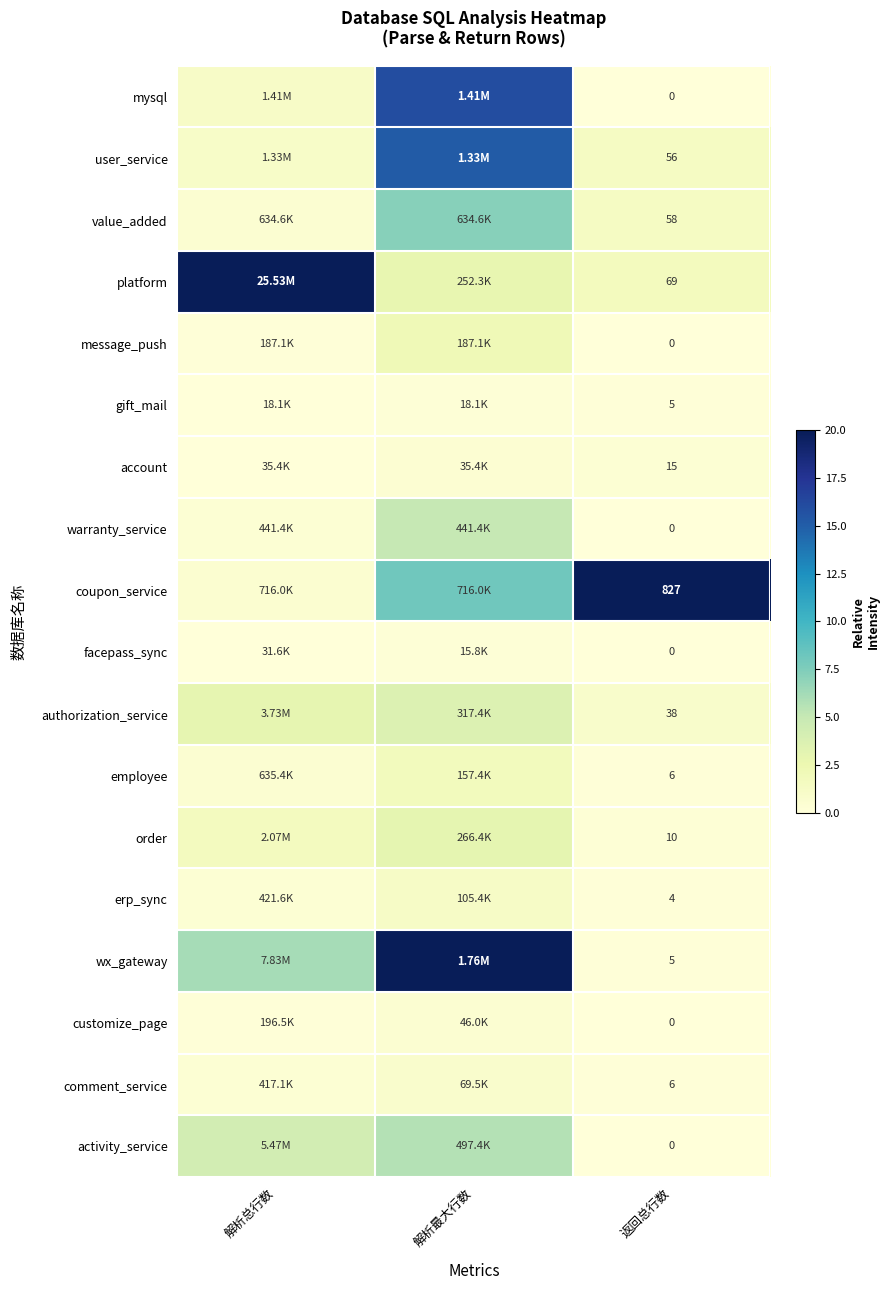

Between 返回总行数 and 解析最大行数, which is larger?

解析最大行数